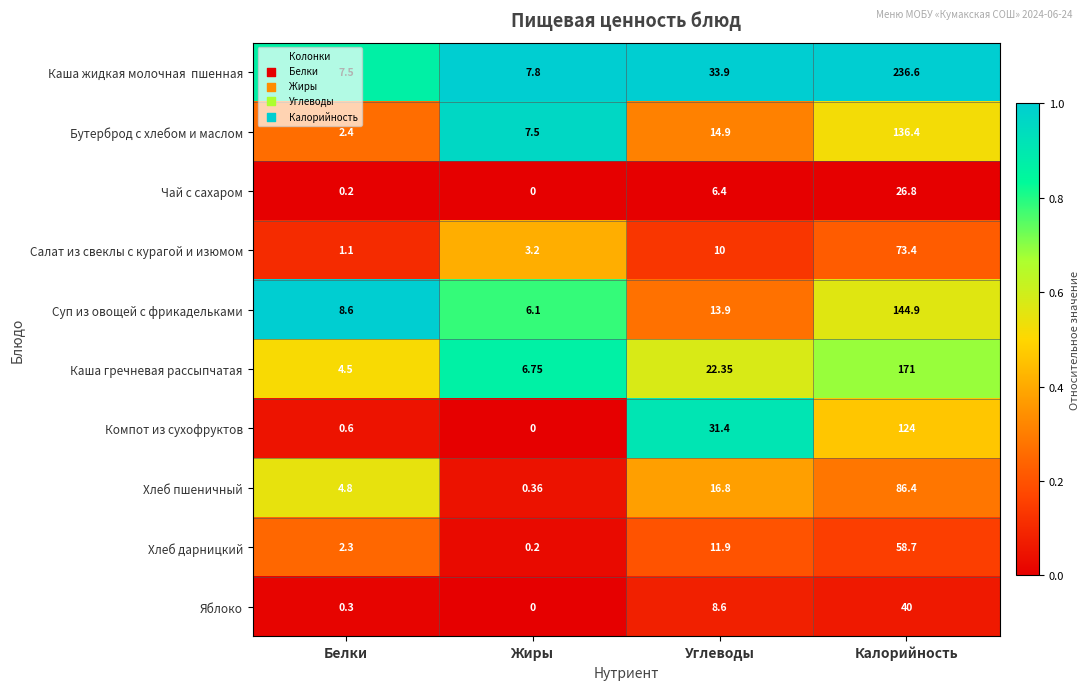

List the labels in order of Чай с сахаром value, smallest first.

Жиры, Белки, Углеводы, Калорийность